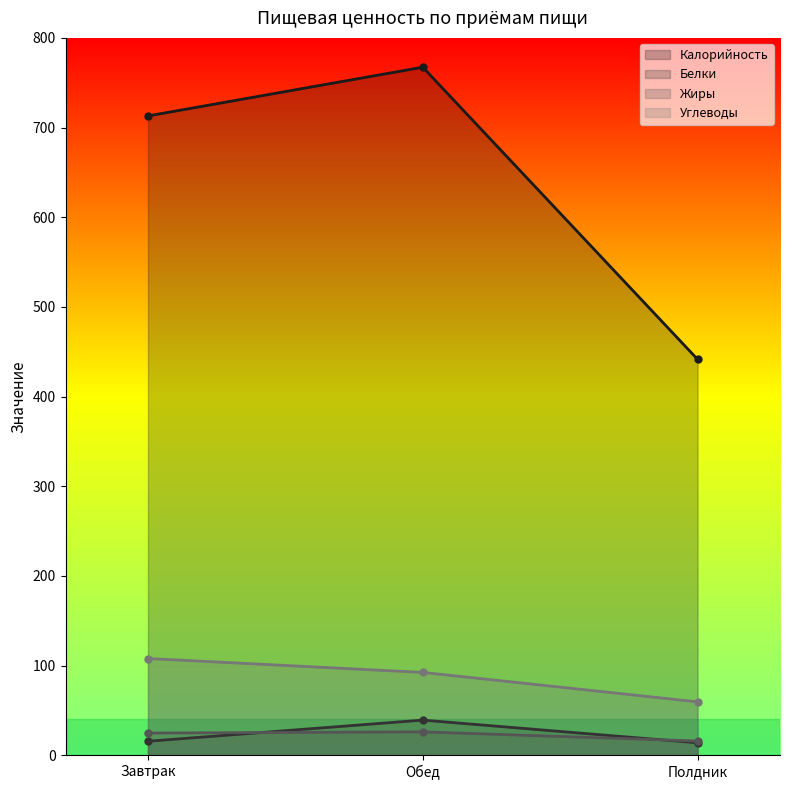

What is the label of the 1st point from the right?

Полдник